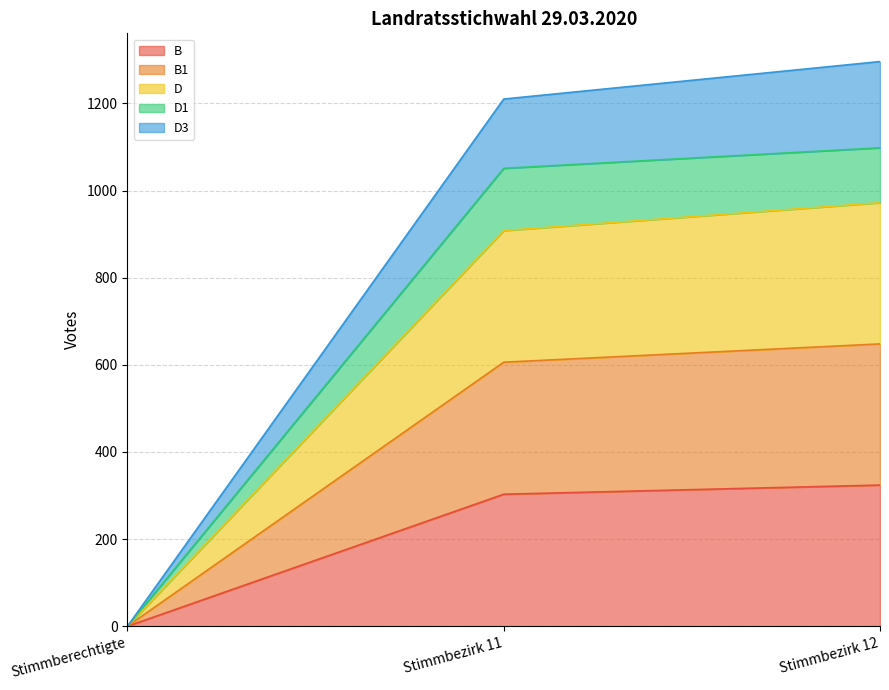

Is it true that B equals 144 at Stimmbezirk 12?

False